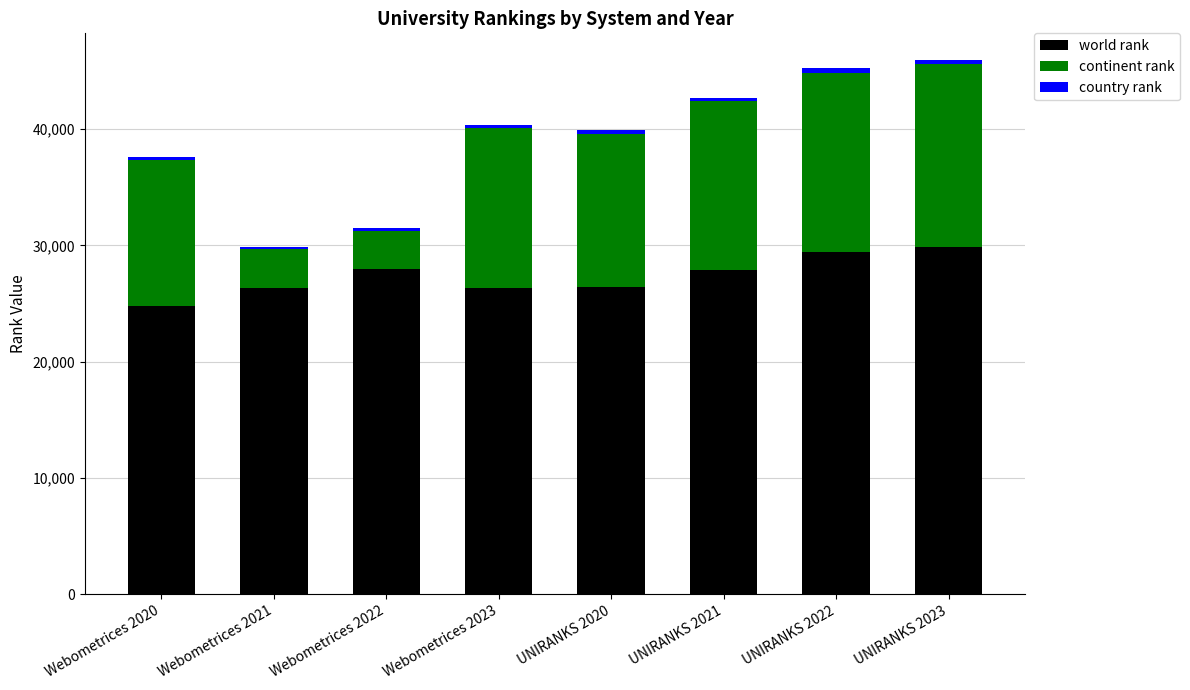

Is it true that world rank equals 26345 at Webometrices 2021?

True